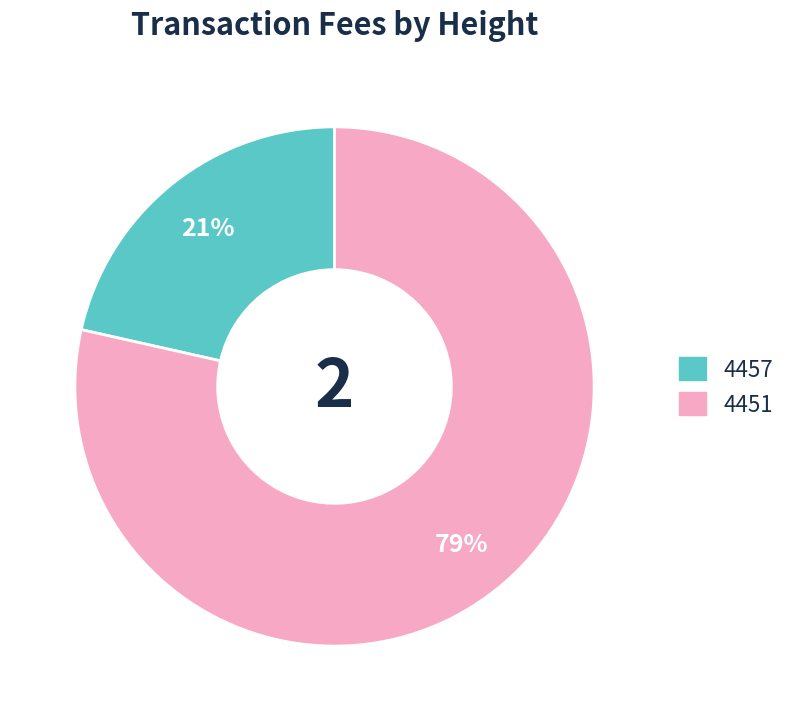

To the nearest percent, what is the combined percentage of 4457 and 4451?

100%